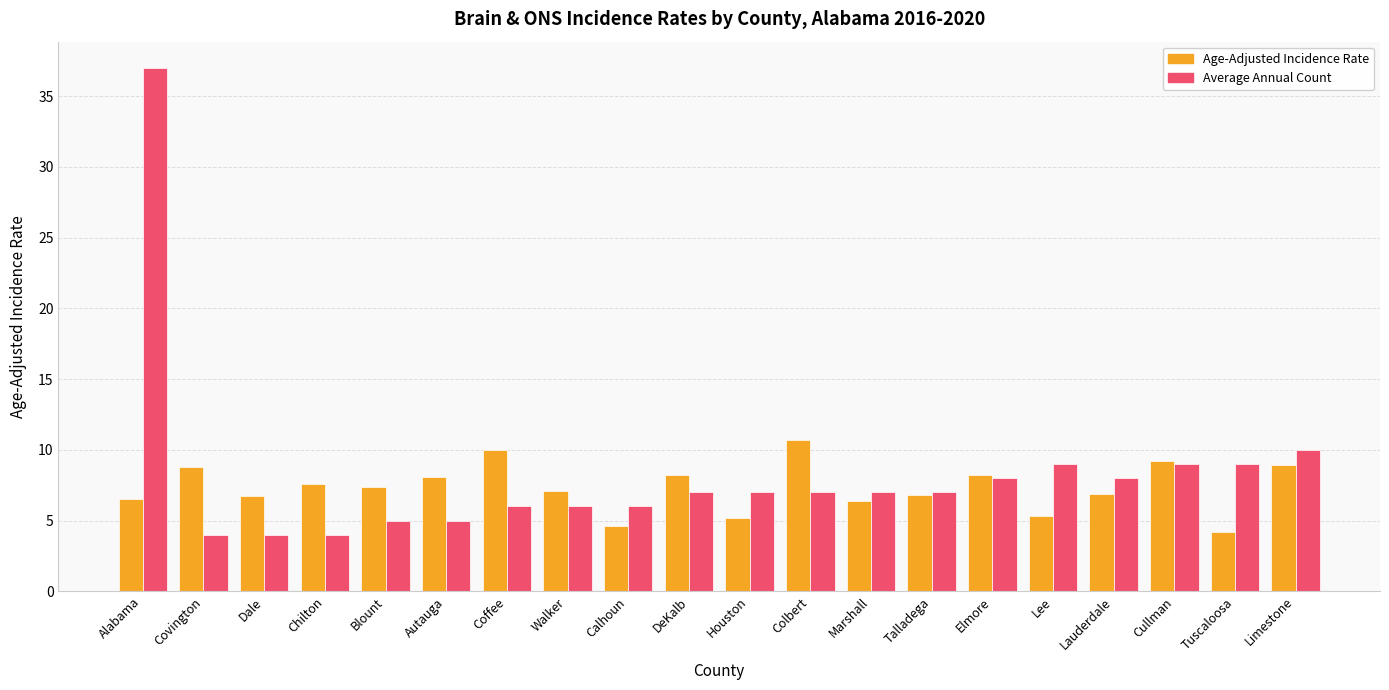

How many groups of bars are there?

20